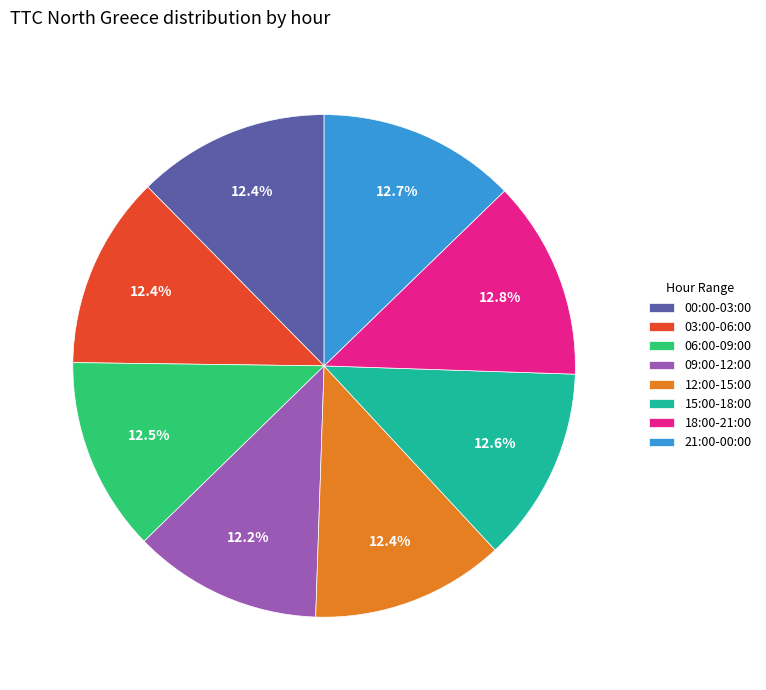

Does any single category account for the majority?

No